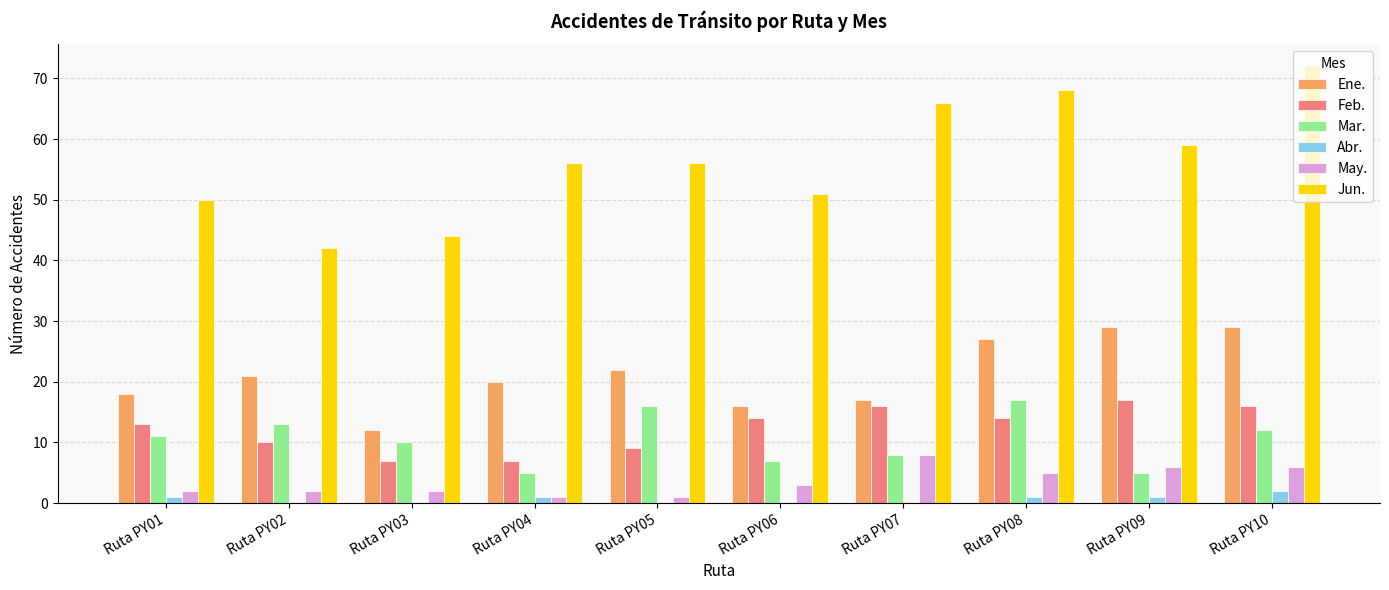

Reading left to right, extract all data points from this chart.

Ene.: 18	21	12	20	22	16	17	27	29	29
Feb.: 13	10	7	7	9	14	16	14	17	16
Mar.: 11	13	10	5	16	7	8	17	5	12
Abr.: 1	0	0	1	0	0	0	1	1	2
May.: 2	2	2	1	1	3	8	5	6	6
Jun.: 50	42	44	56	56	51	66	68	59	72